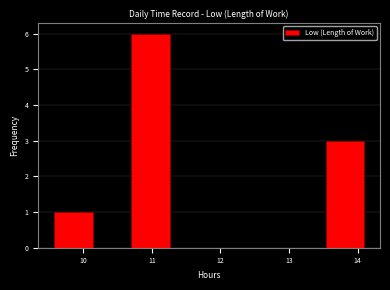

Reading left to right, list every bar in this chart as the range it spans on the x-axis followed by its height. Neither the bar edges nor the heights are printed on the chart, so give them approximately, as read against the axes.

9.6 to 10.1: 1
10.1 to 10.7: 0
10.7 to 11.3: 6
11.3 to 11.8: 0
11.8 to 12.4: 0
12.4 to 13.0: 0
13.0 to 13.5: 0
13.5 to 14.1: 3